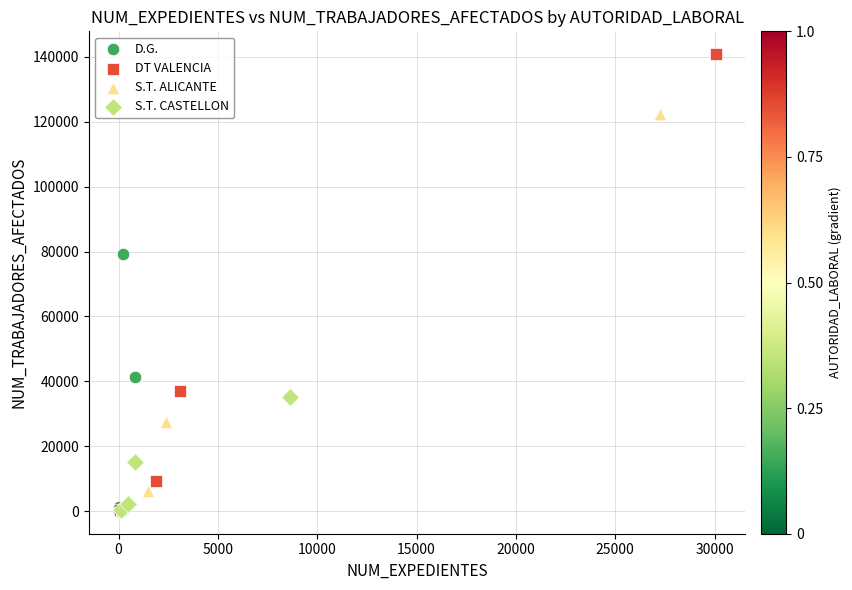

Which series reaches the maximum Y coordinate?

DT VALENCIA